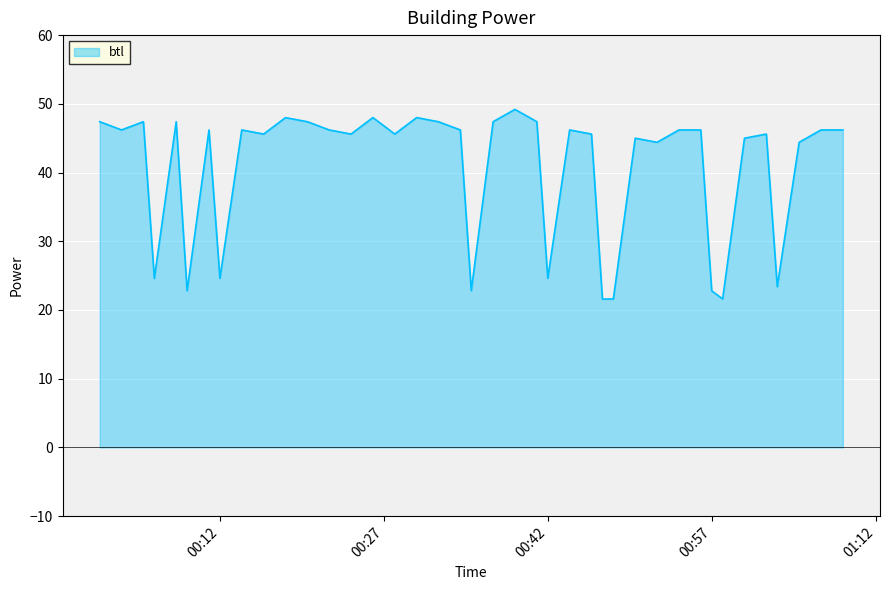

What is the difference between the maximum and minimum values?

27.6